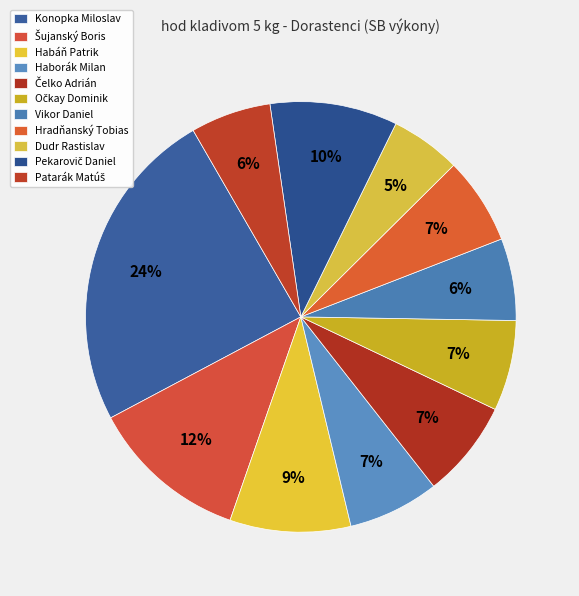

To the nearest percent, what is the difference between the largest and smallest slice percentages?

19%